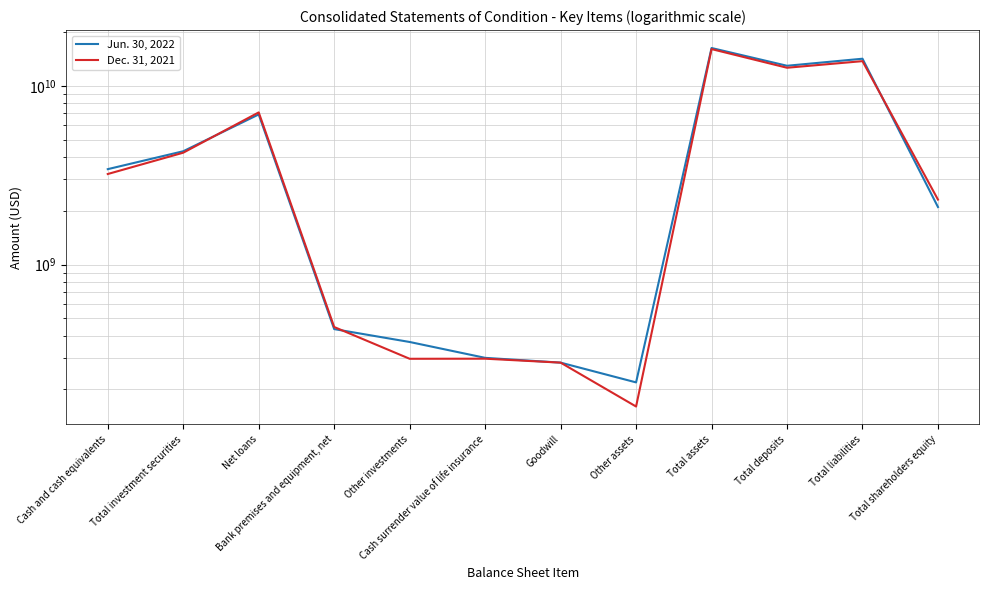

What is the total value across all series at Total investment securities?

8526740000